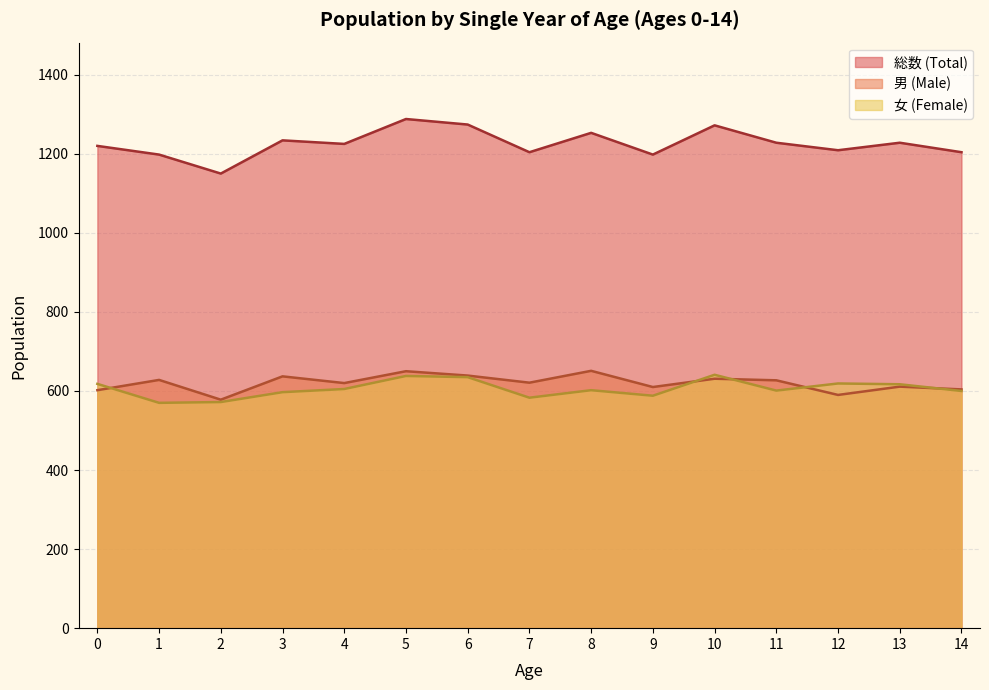

The value of 男 (Male) at 1 is 628. True or false?

True